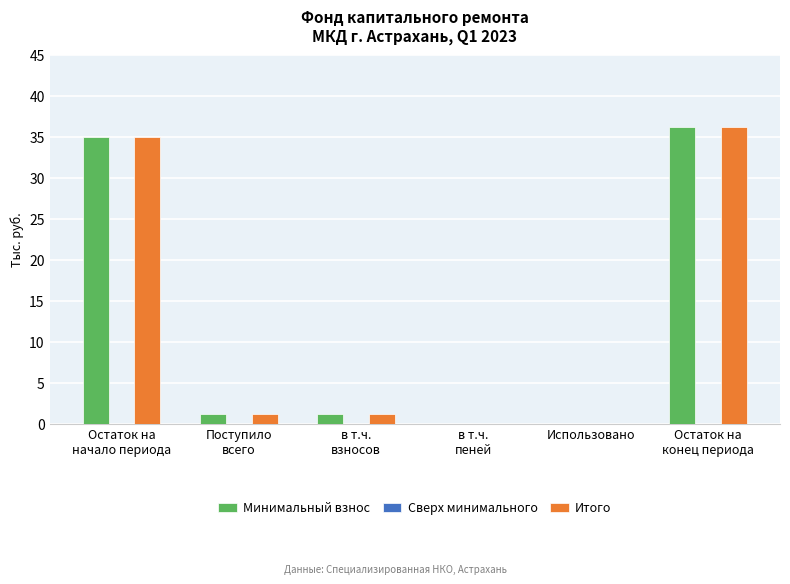

At which category does the chart reach its peak across all series?

Остаток на
конец периода